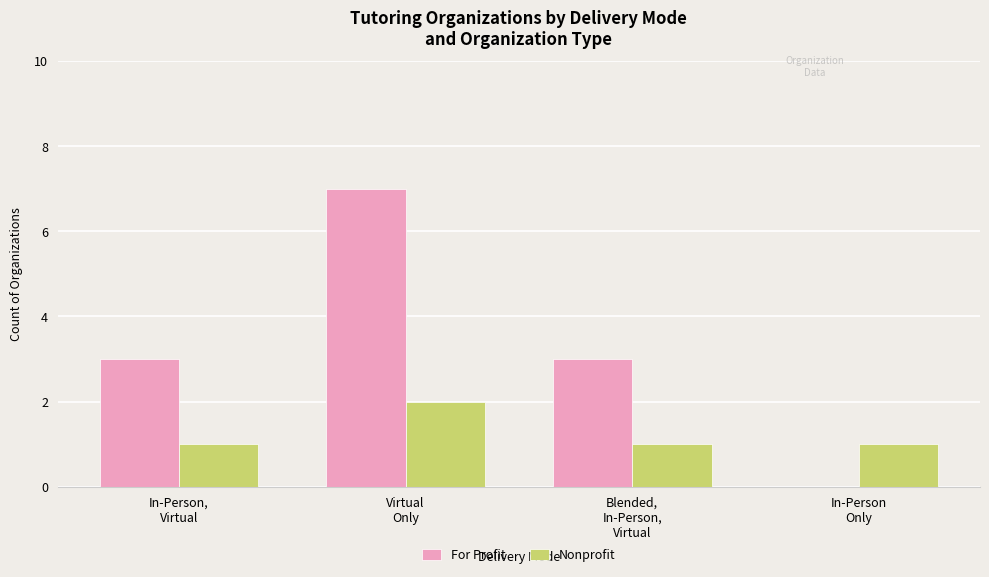

Which series has the largest total across all categories?

For Profit